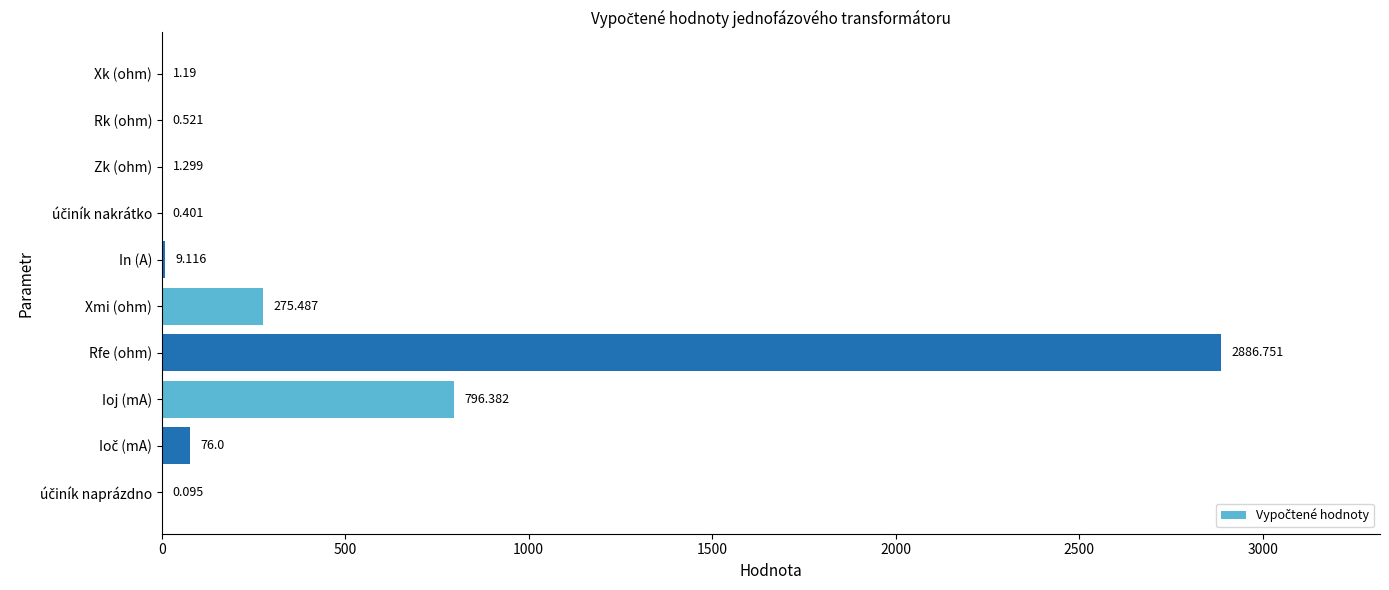

At which label is the value closest to 1443?

Ioj (mA)